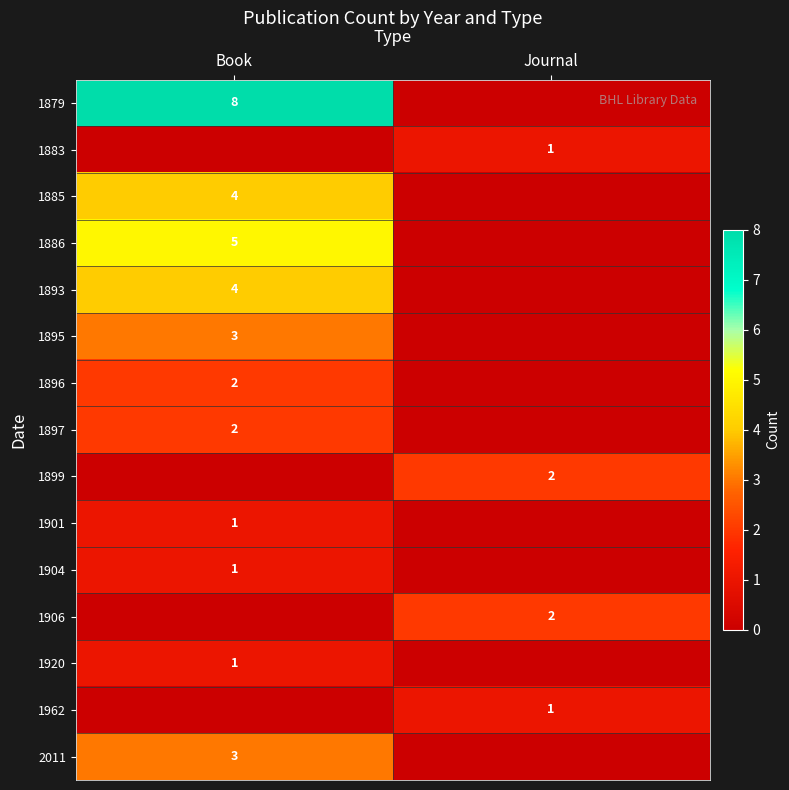

True or false: 1895 has a value of 2 at Book.

False